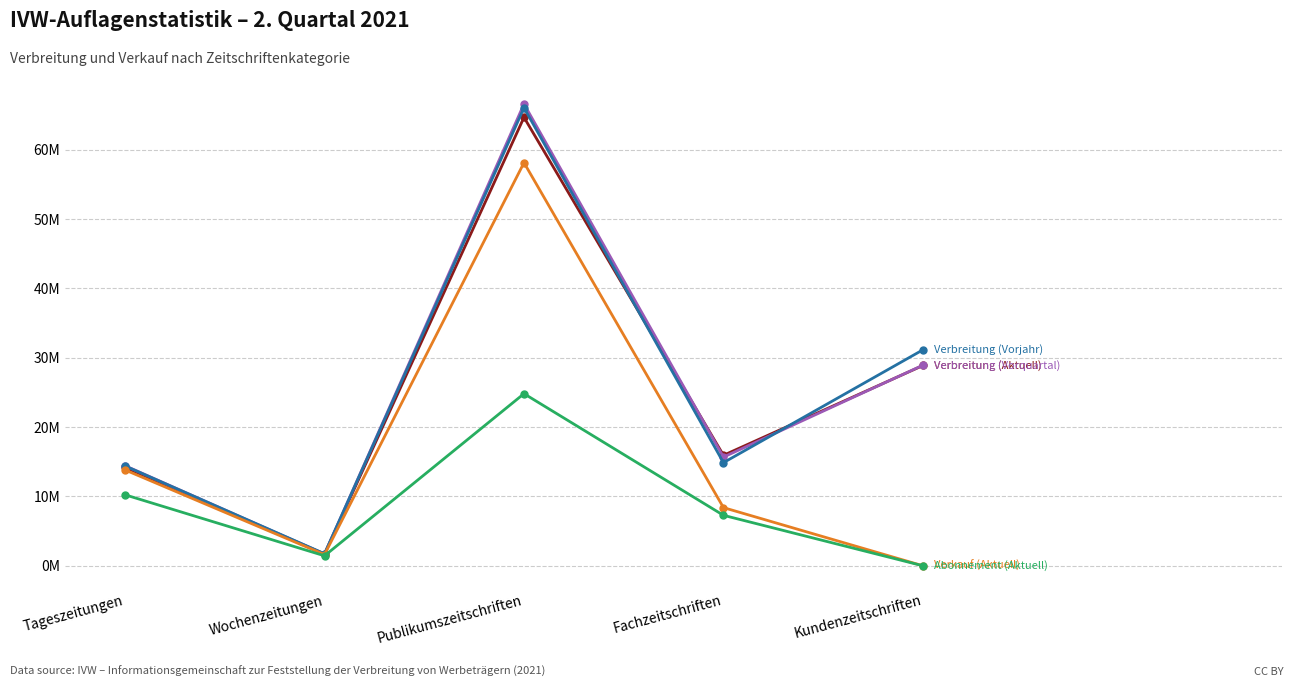

Is this an area chart (filled region under the line)?

No